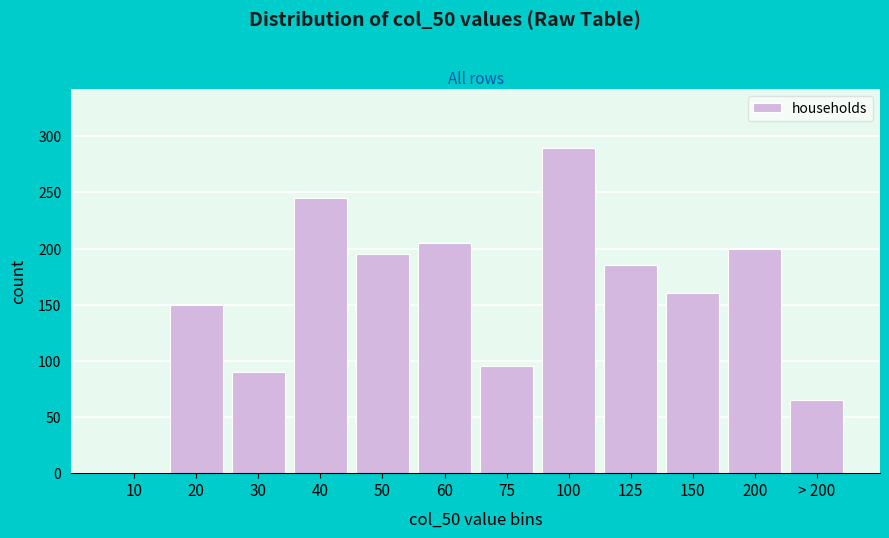

Reading left to right, extract all data points from this chart.

10=0	20=150	30=90	40=245	50=195	60=205	75=95	100=290	125=185	150=160	200=200	> 200=65